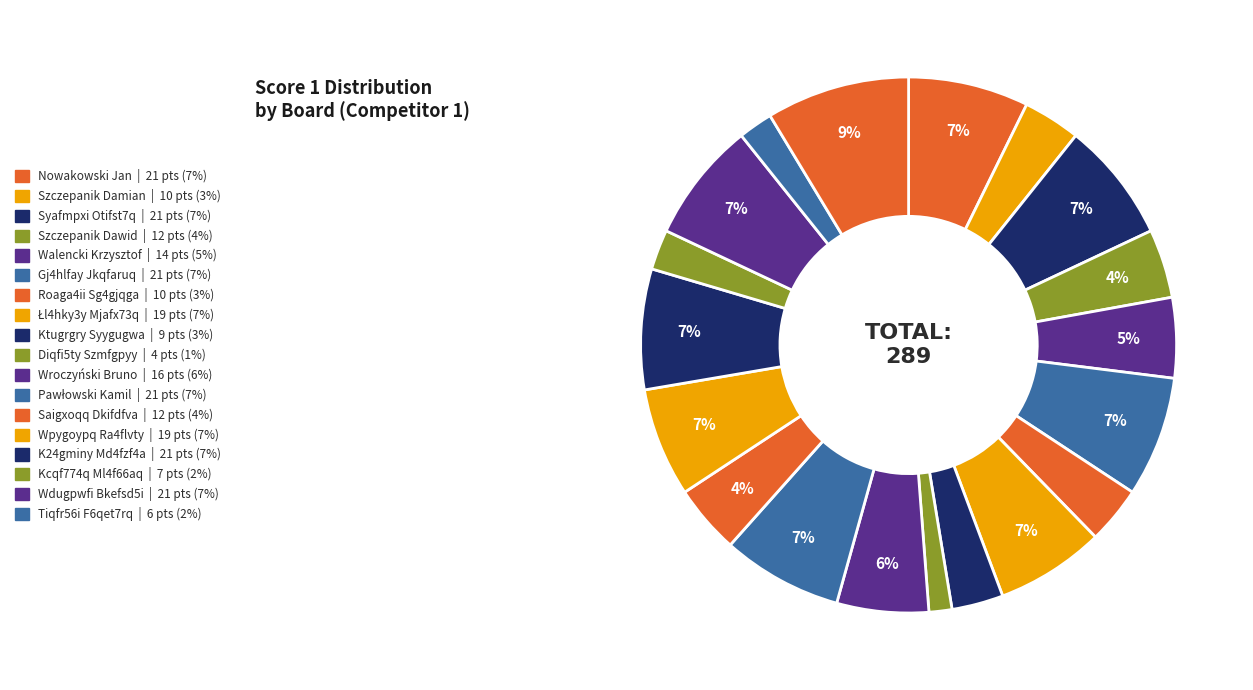

How many segments does this pie chart have?

19